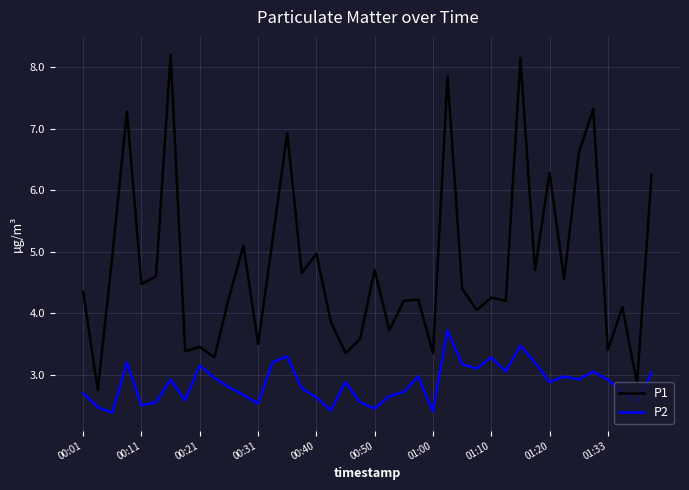

Rank the series by their maximum value, from highest to lowest.

P1, P2